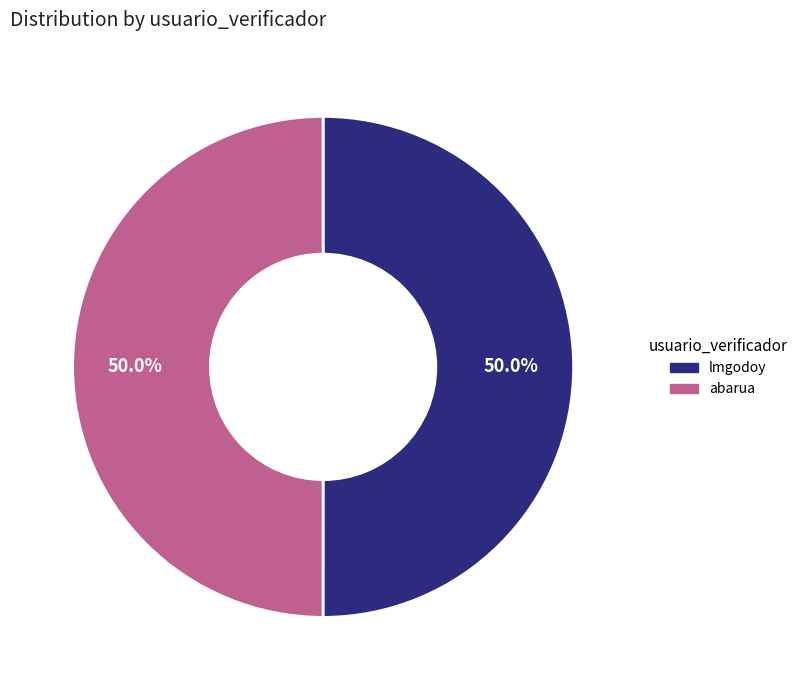

How many segments does this pie chart have?

2